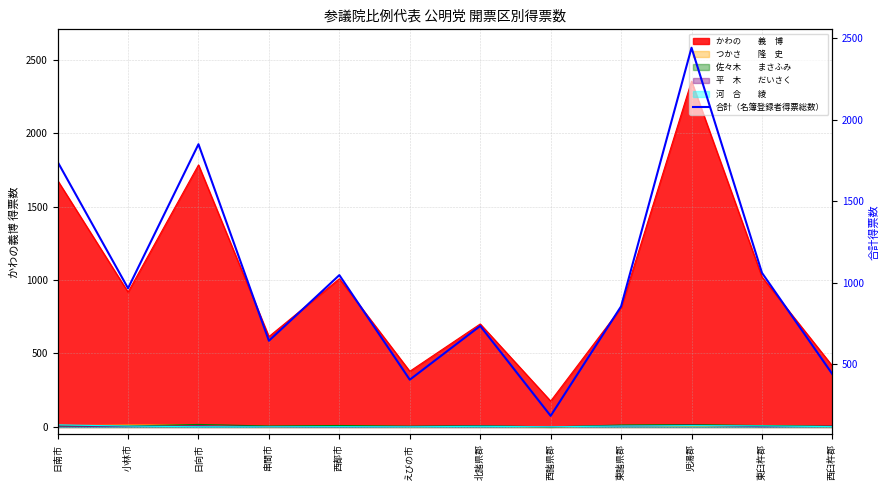

Which label corresponds to the largest value in the chart?

児湯郡